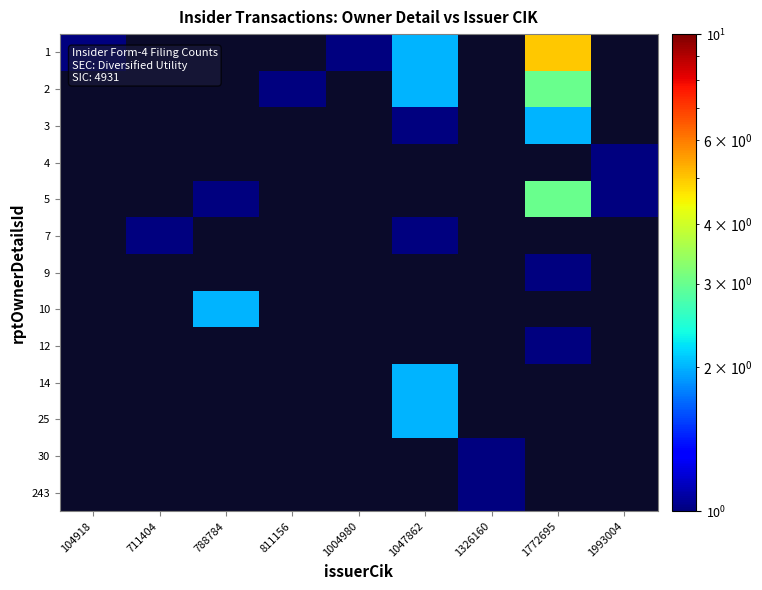

How many categories are shown in the chart?

9